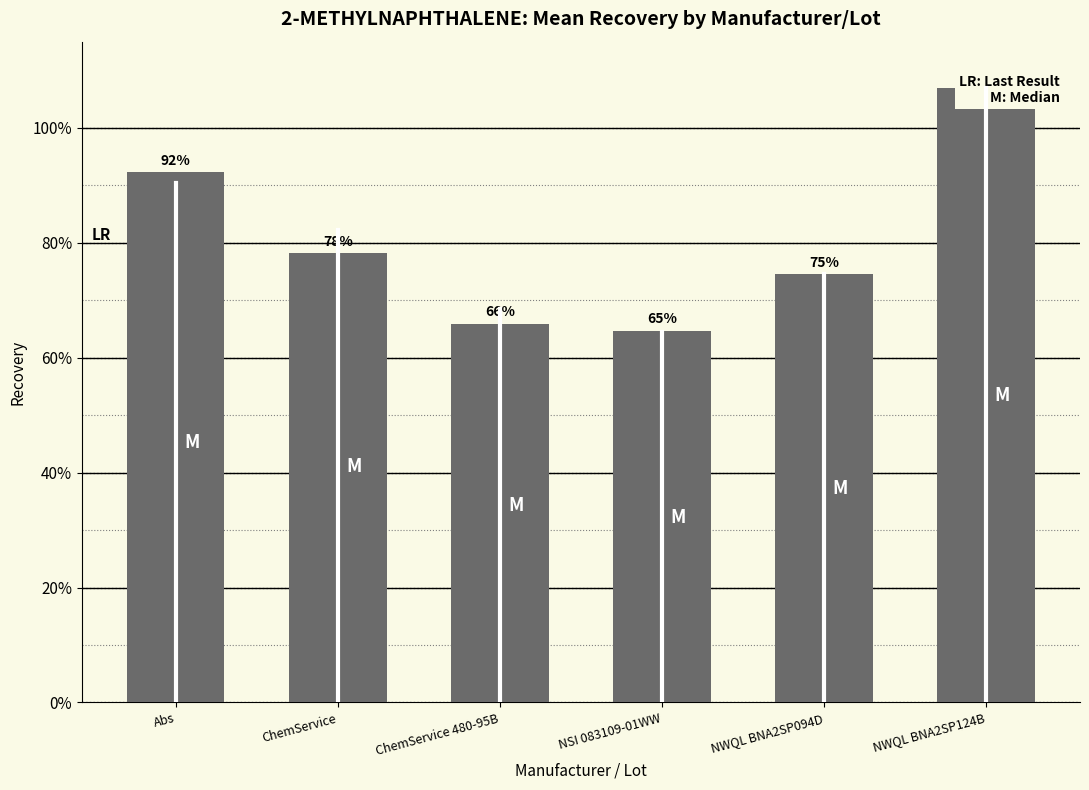

Are the bars grouped side by side (vs. stacked)?

No